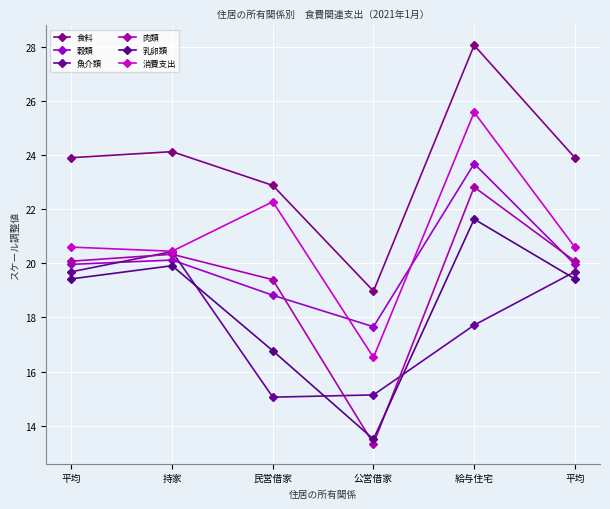

Is this an area chart (filled region under the line)?

No